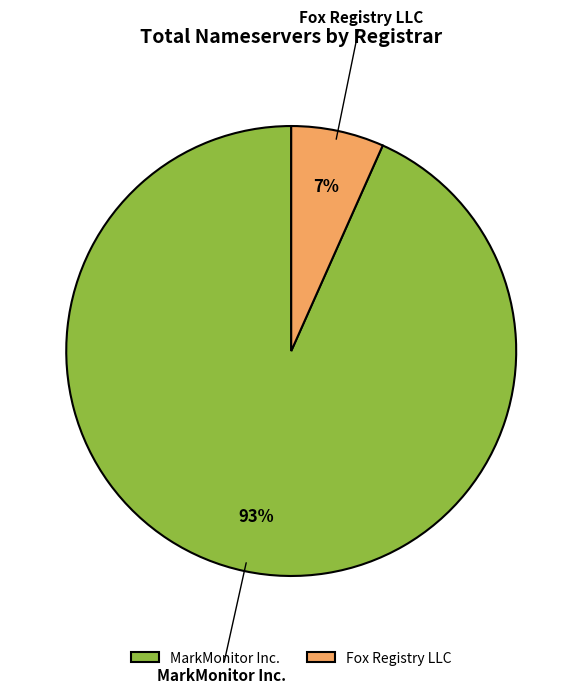

Do Fox Registry LLC and MarkMonitor Inc. together represent more than half of the pie?

Yes